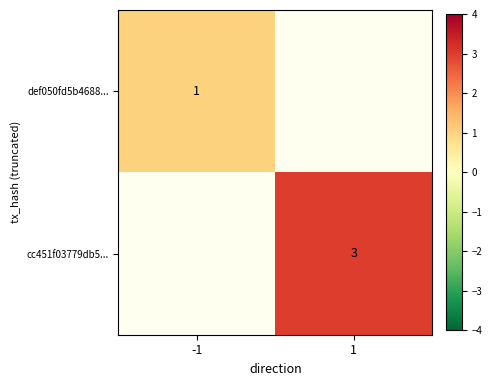

What is the minimum value shown in the chart?

1.0